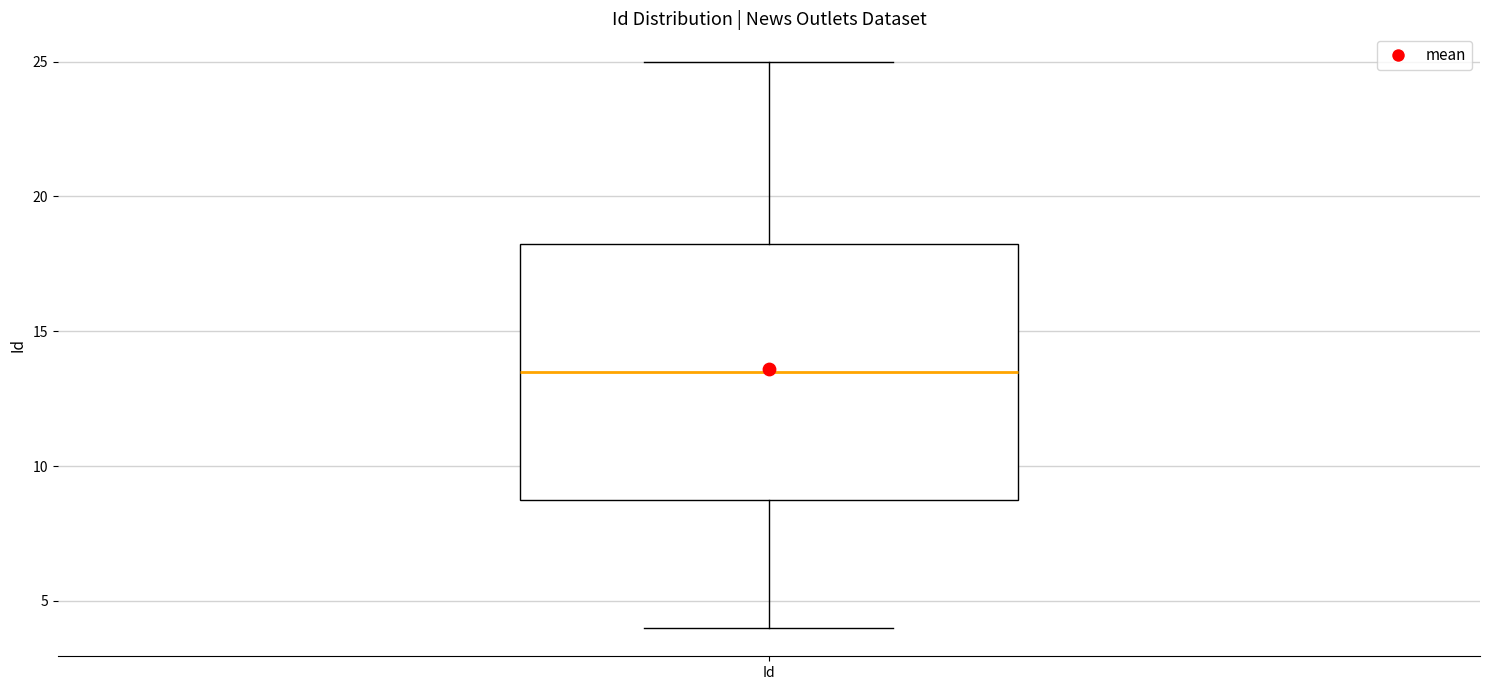

Transcribe this box plot: give where the median line is, the range the box spans, and where the two whiskers end, as read against the y-axis. The values are not printed on the chart, so give them approximately, as read against the axis.

median 13.5, box 9.0 to 18.5, whiskers 4.0 to 25.0